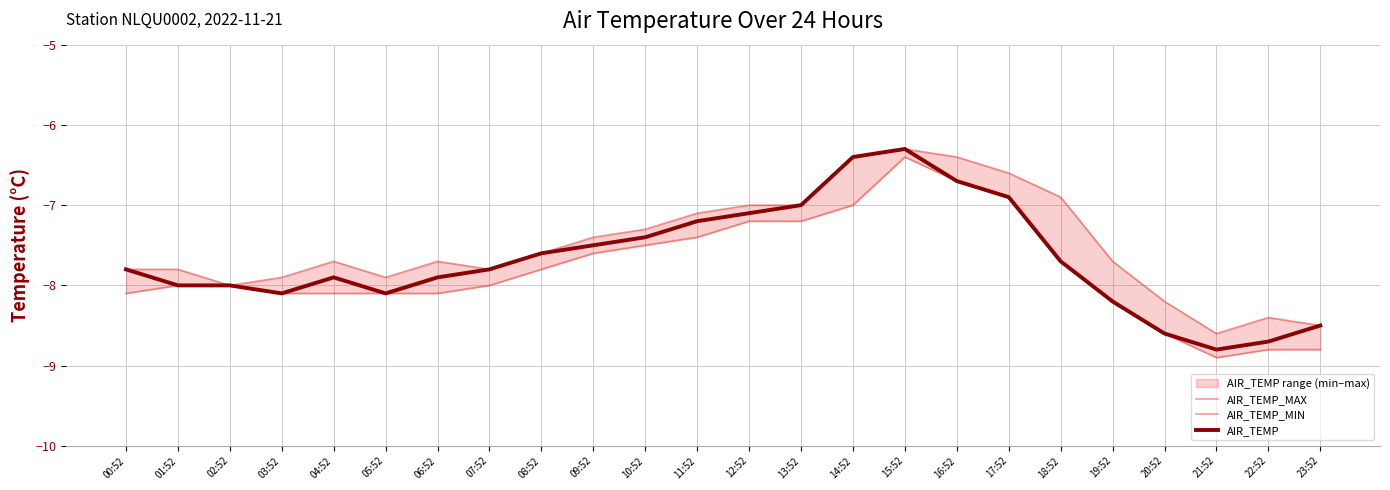

True or false: AIR_TEMP_MIN has a value of -11.7 at 03:52.

False